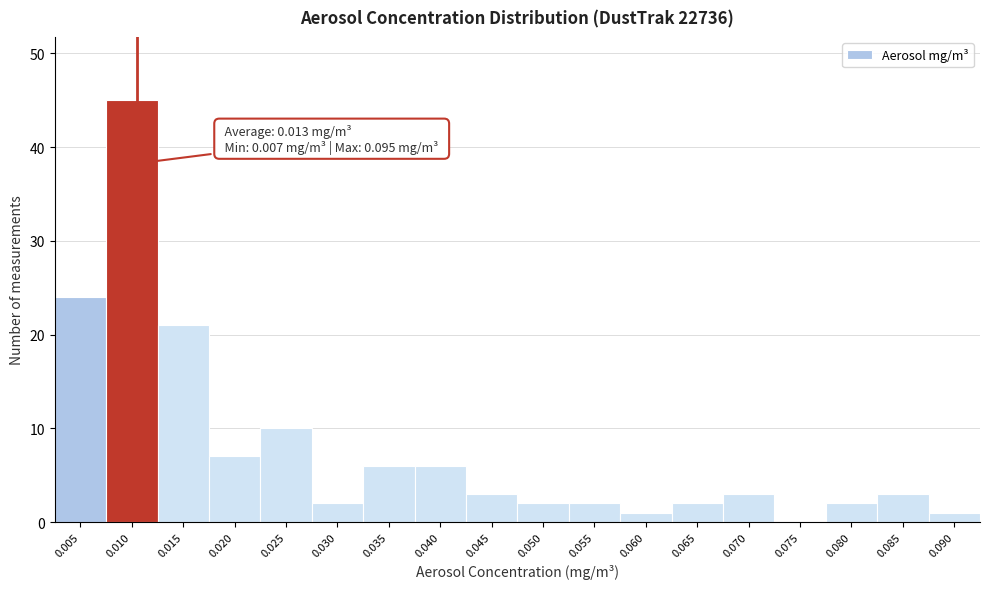

Reading right to left, list all the values displayed in this chart.

0.090=1	0.085=3	0.080=2	0.075=0	0.070=3	0.065=2	0.060=1	0.055=2	0.050=2	0.045=3	0.040=6	0.035=6	0.030=2	0.025=10	0.020=7	0.015=21	0.010=45	0.005=24